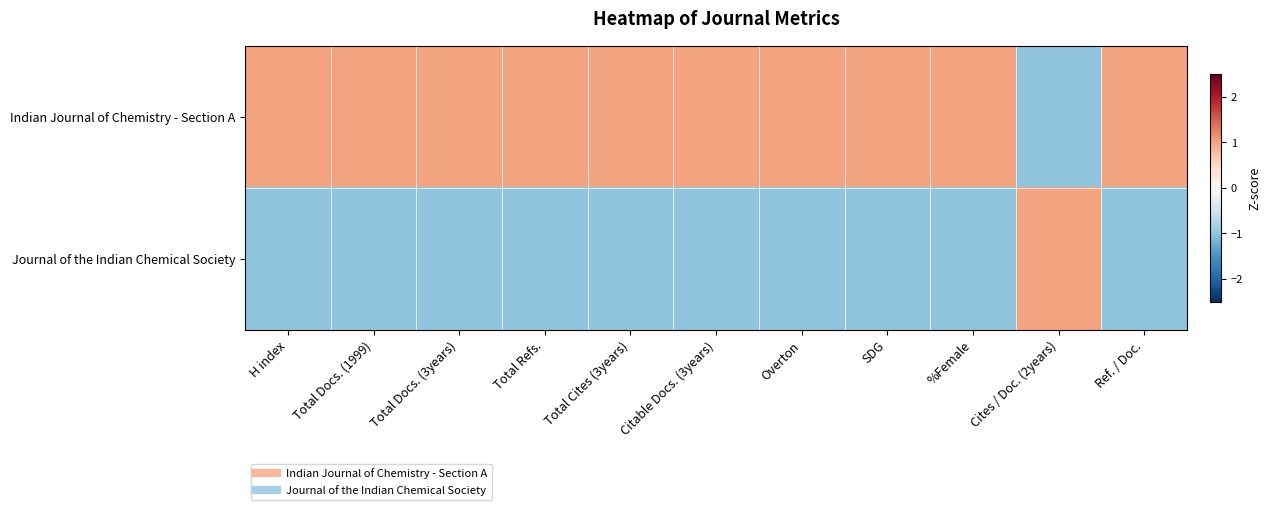

List the series in order of their overall mean, lowest first.

Journal of the Indian Chemical Society, Indian Journal of Chemistry - Section A